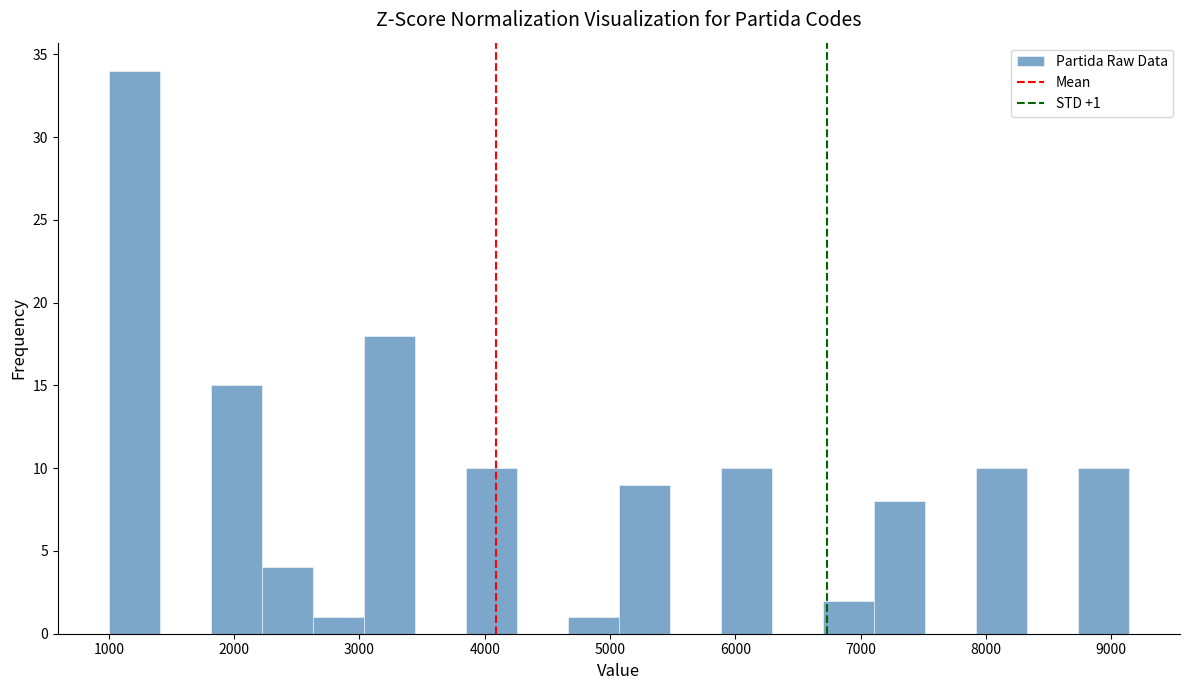

Which range on the x-axis has the tallest bar?

1000 to 1400